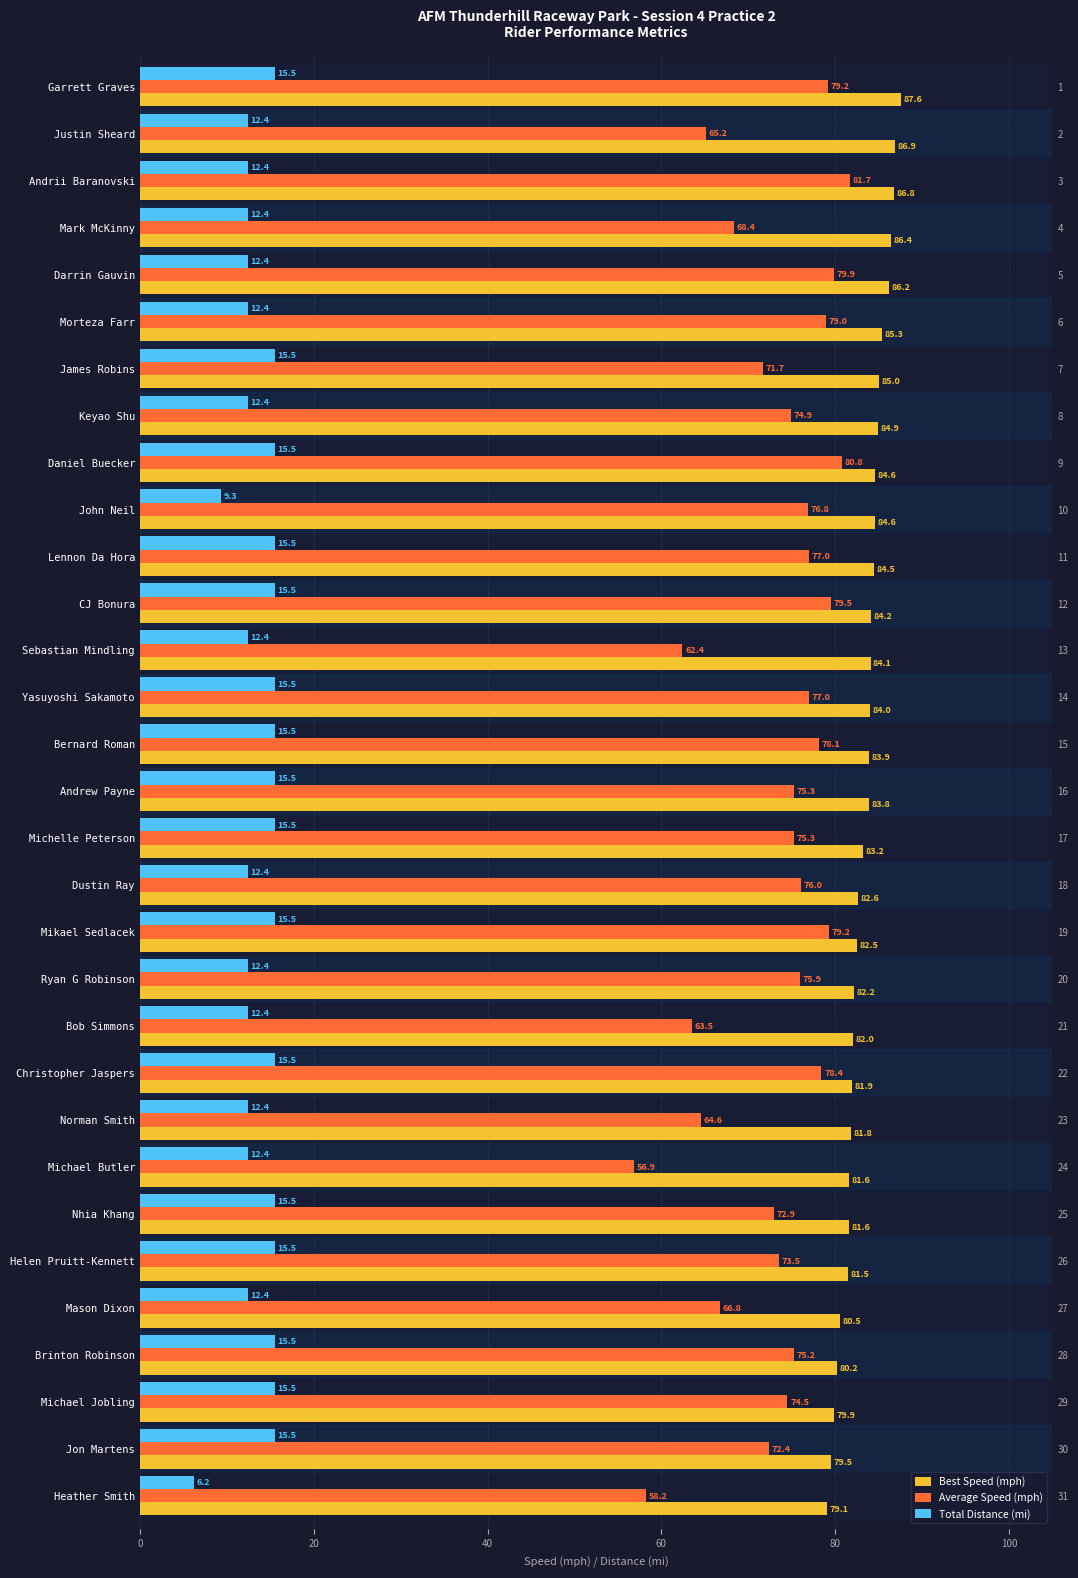

Is it true that Average Speed (mph) equals 38.2 at Yasuyoshi Sakamoto?

False